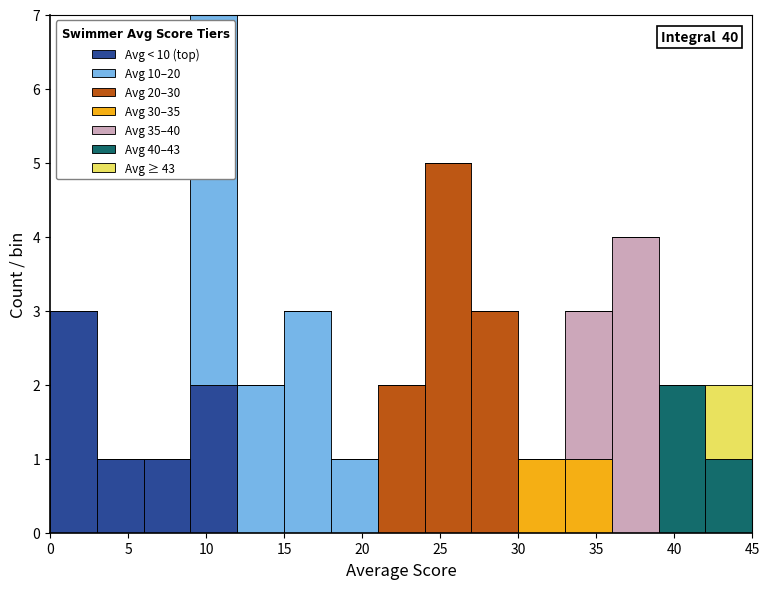

Which range on the x-axis has the tallest stacked bar (by total height)?

9 to 12